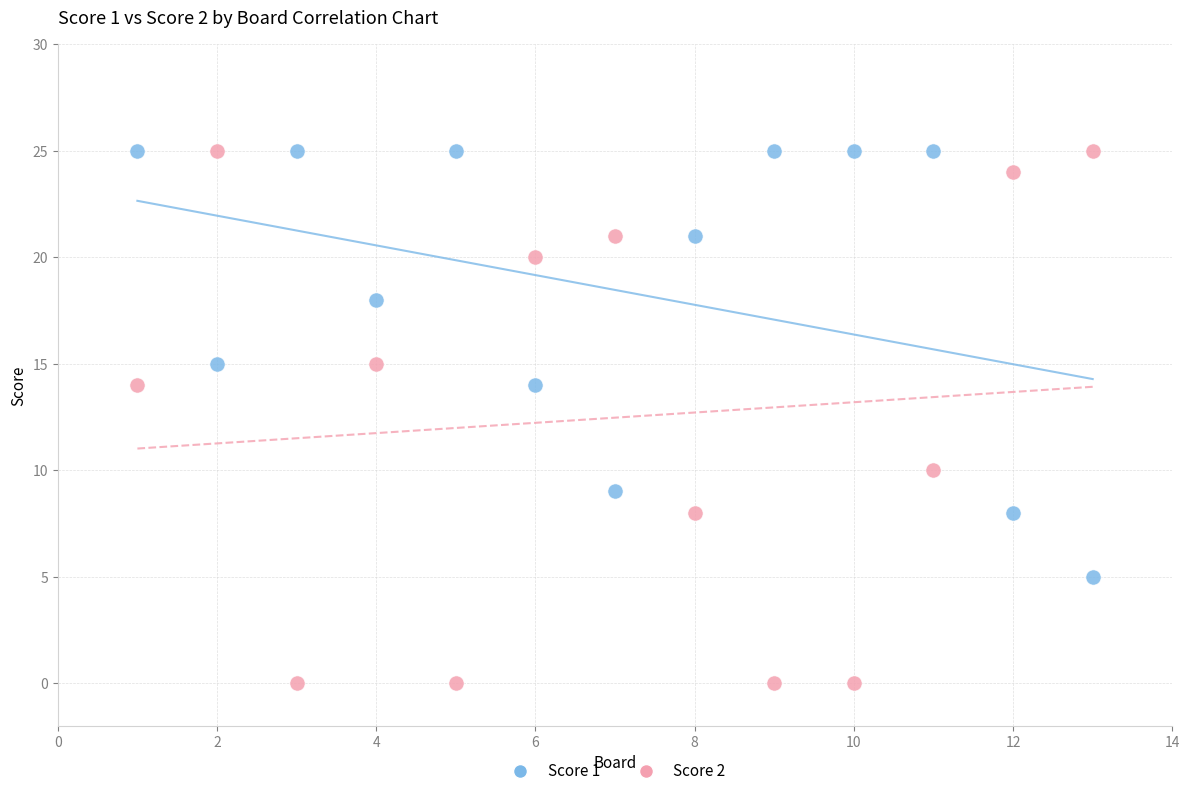

What are all the series names shown in the legend?

Score 1, Score 2